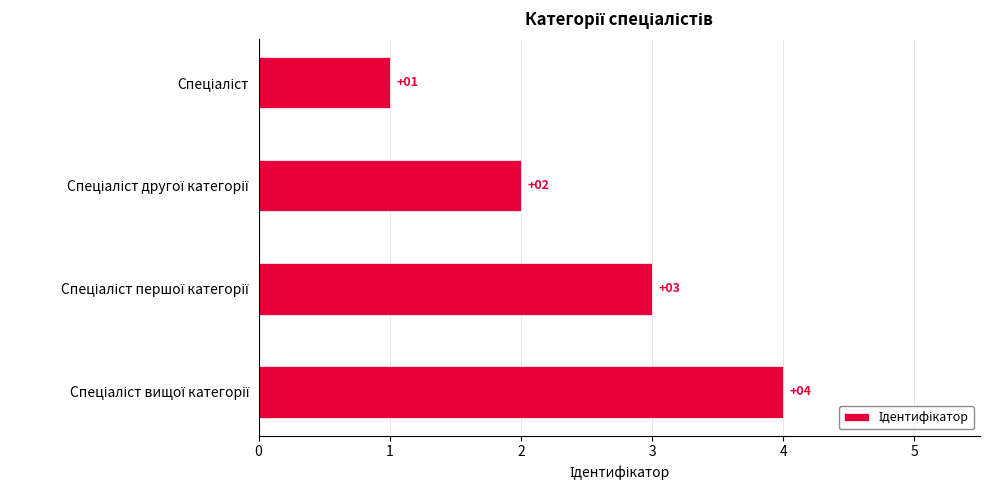

What is the value of the 3rd bar from the top?

3